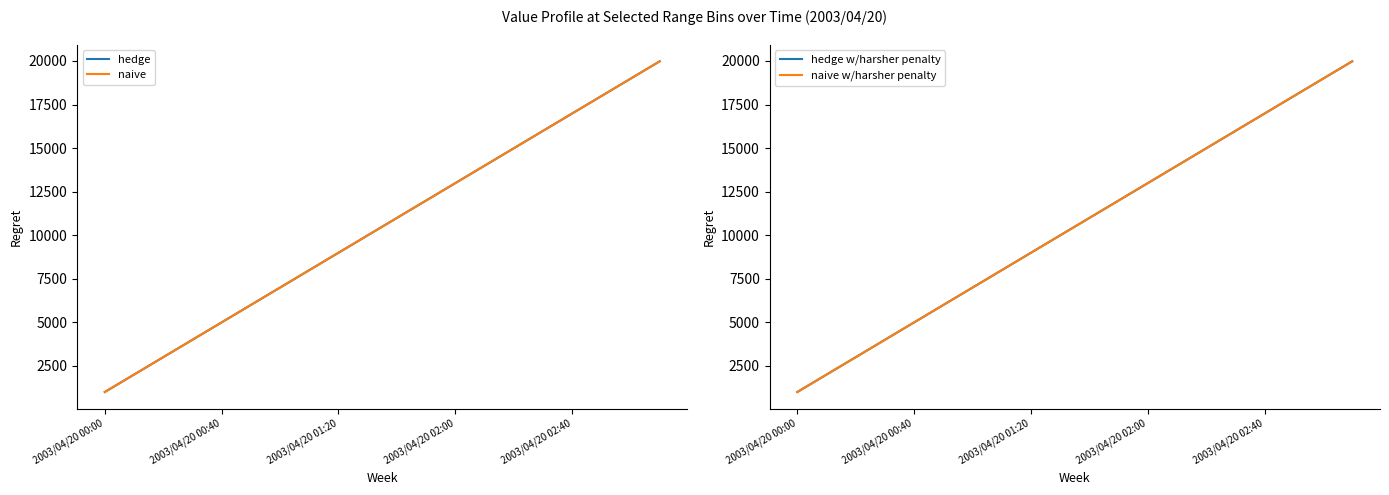

Does the chart have visible grid lines?

No